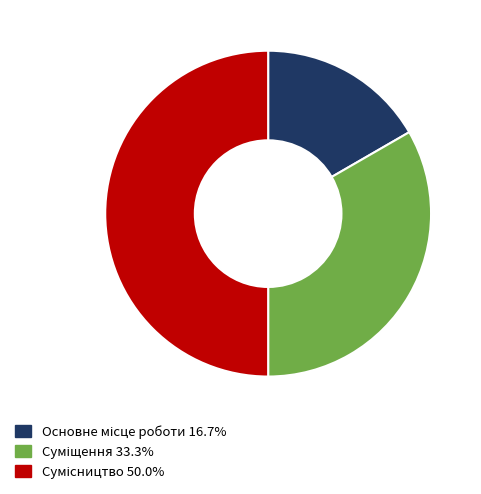

To the nearest percent, what is the difference between the Сумісництво and Суміщення slice percentages?

17%